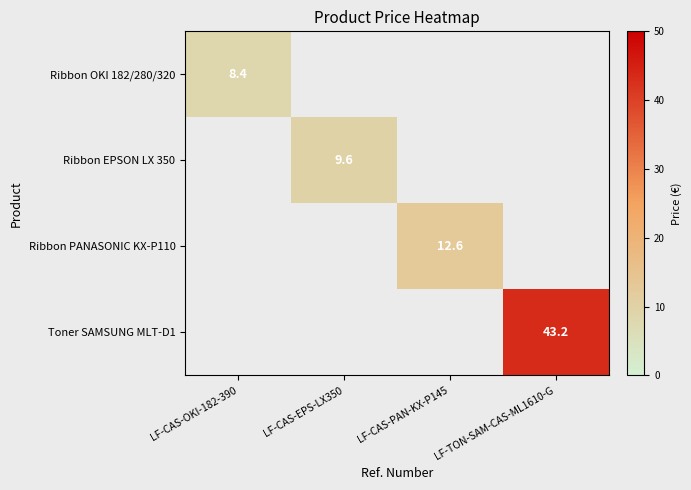

Is it true that Ribbon OKI 182/280/320 equals 12.5 at LF-CAS-OKI-182-390?

False